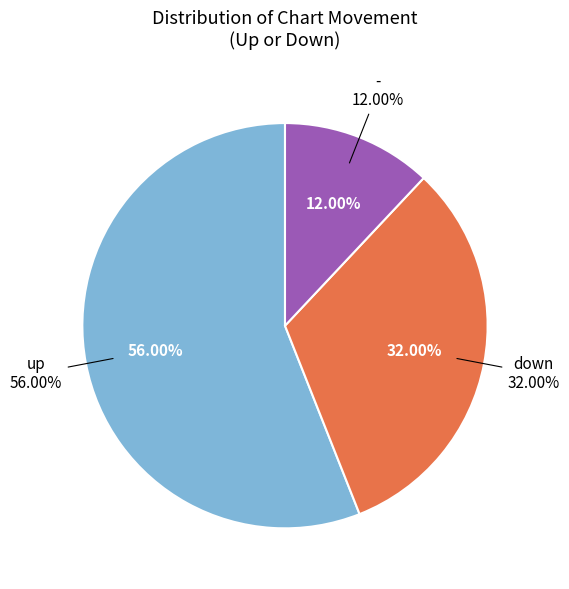

What is the ratio of the value at up to the value at -?

4.7